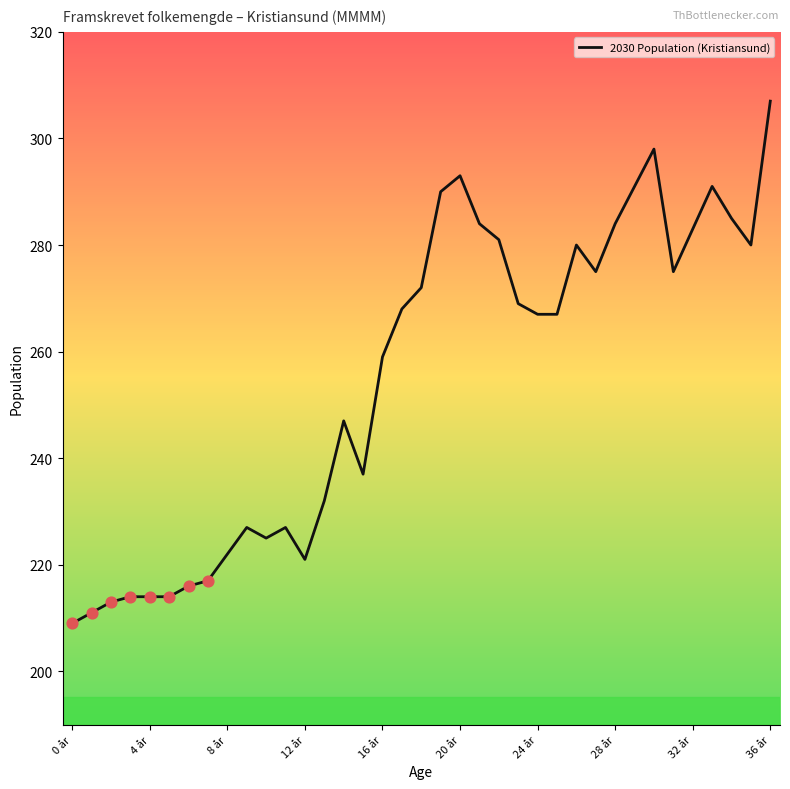

What is the greatest value displayed?

307